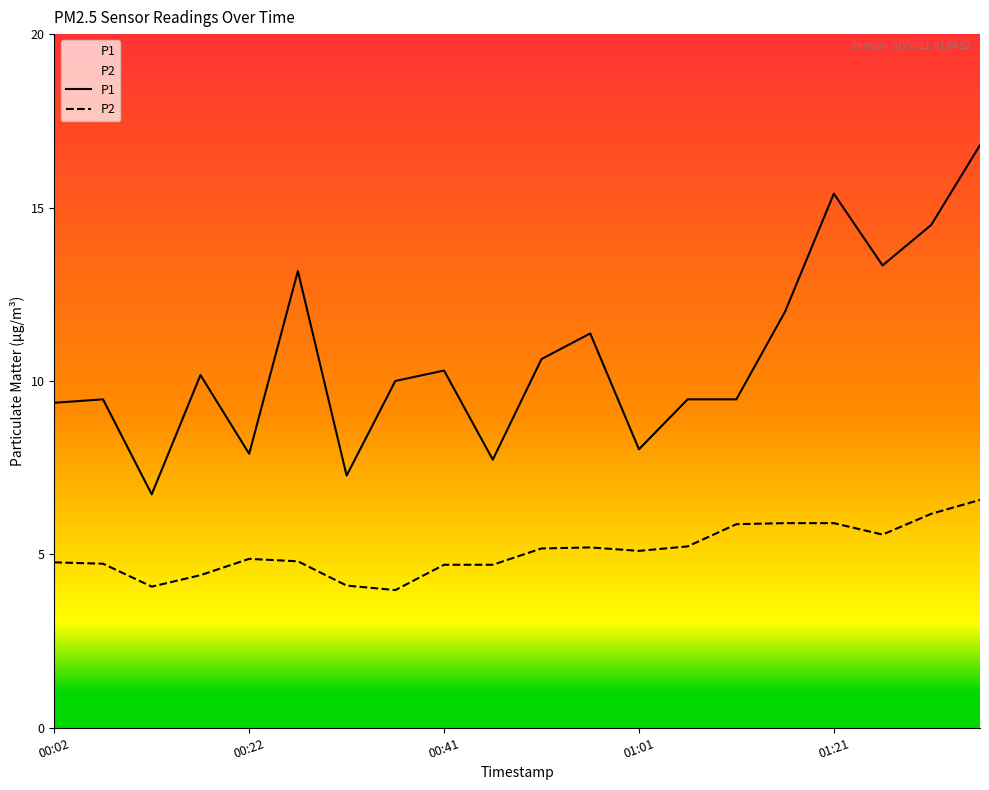

List the series in order of their overall mean, highest first.

P1, P2